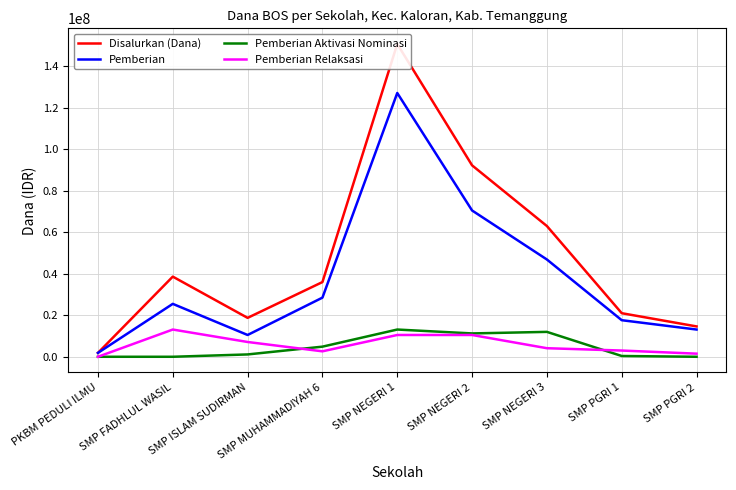

List the labels in order of Pemberian Aktivasi Nominasi value, smallest first.

PKBM PEDULI ILMU, SMP FADHLUL WASIL, SMP PGRI 2, SMP PGRI 1, SMP ISLAM SUDIRMAN, SMP MUHAMMADIYAH 6, SMP NEGERI 2, SMP NEGERI 3, SMP NEGERI 1